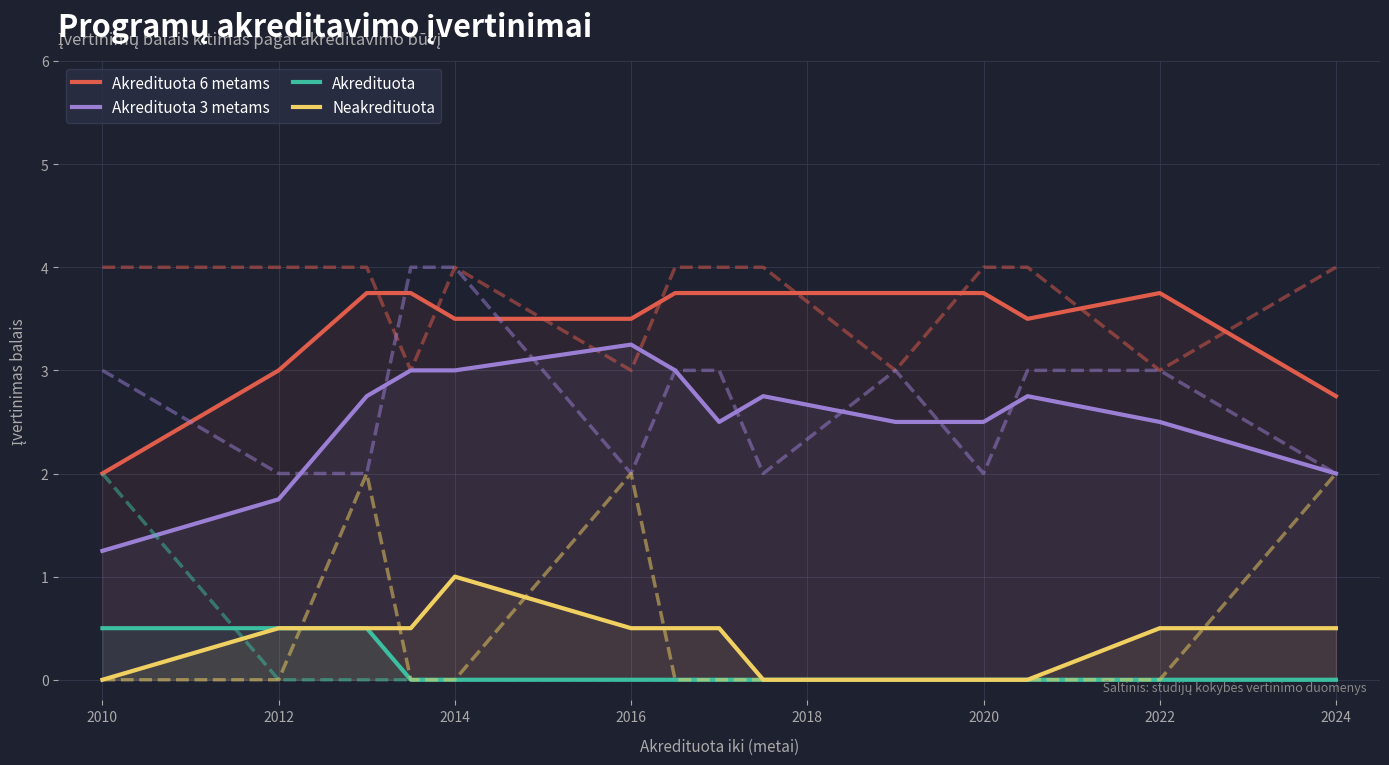

How many lines are shown in the chart?

4